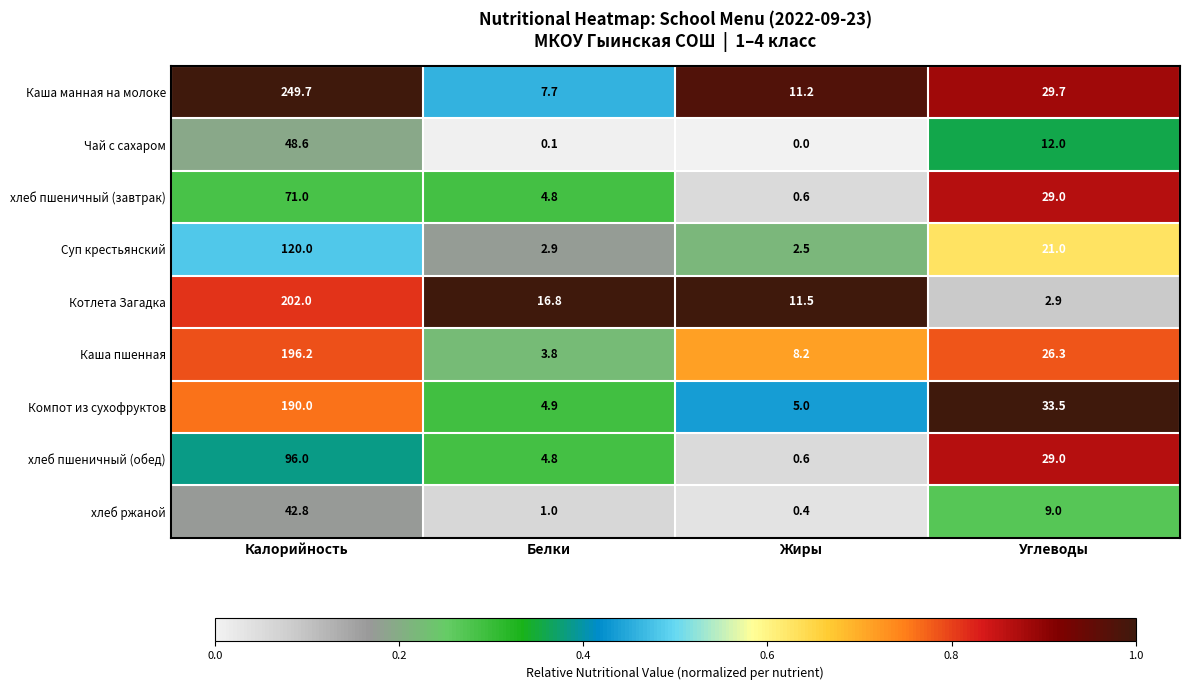

Which category has the lowest value across all series?

Жиры